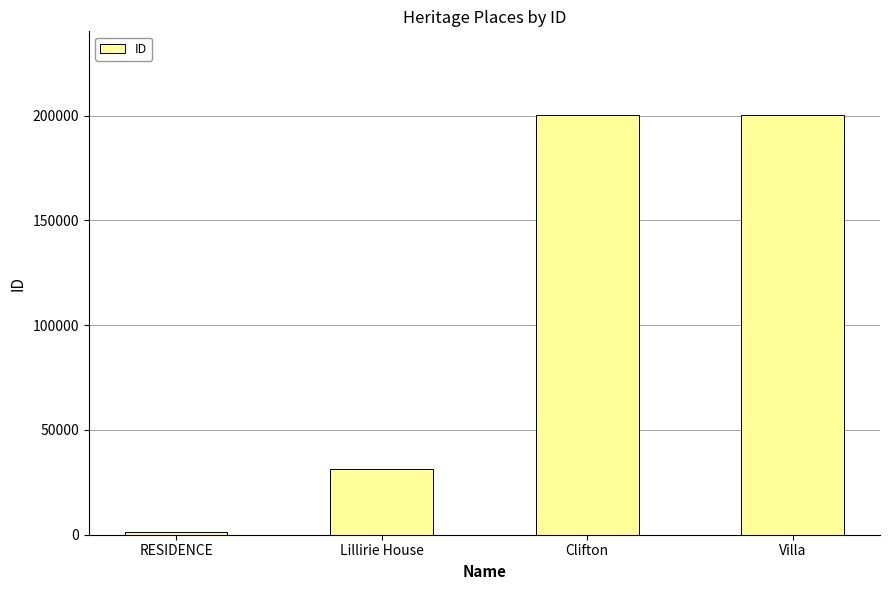

What is the greatest value displayed?

200148